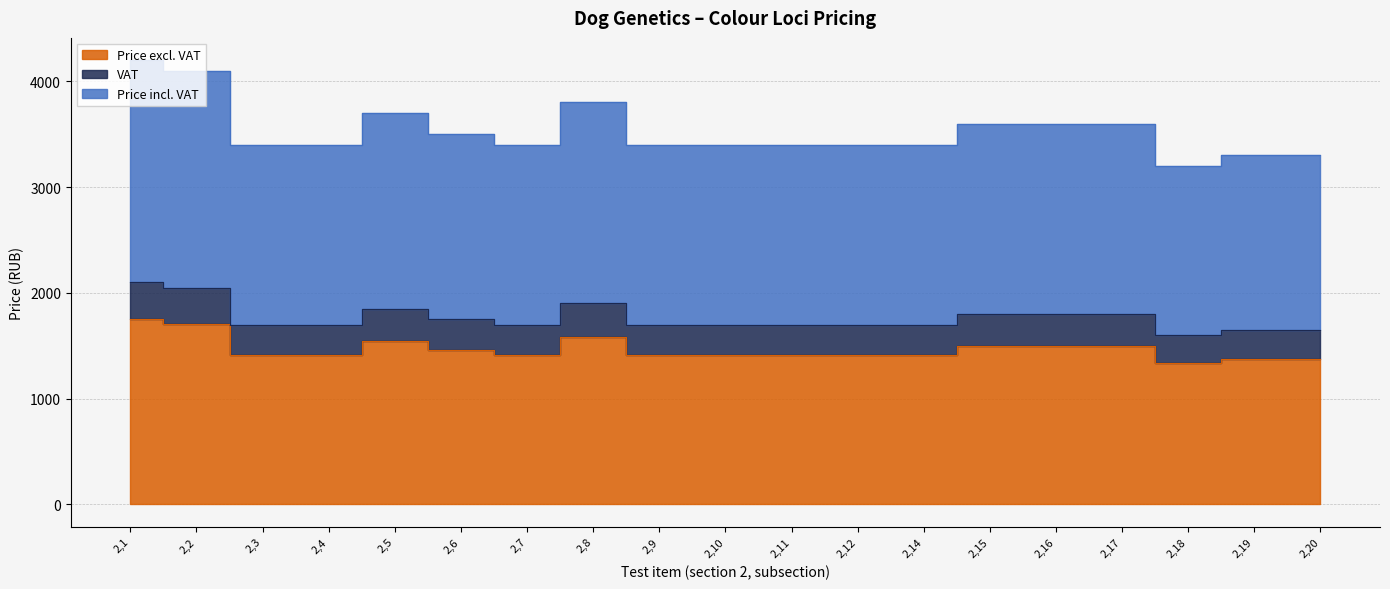

In Price incl. VAT, how many points are lower than both neighbors (excluding endpoints)?

2